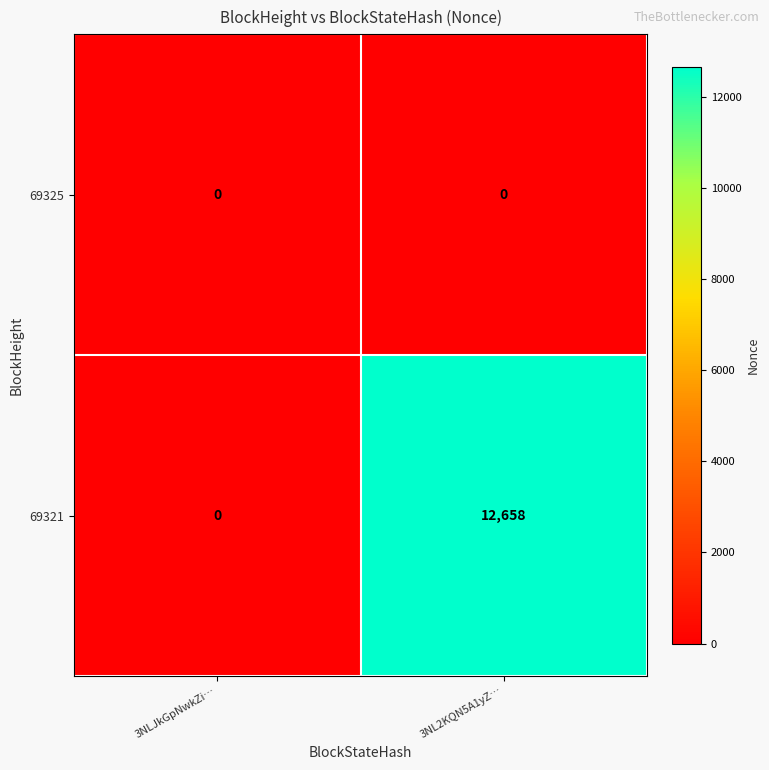

Count the number of data series in this chart.

2